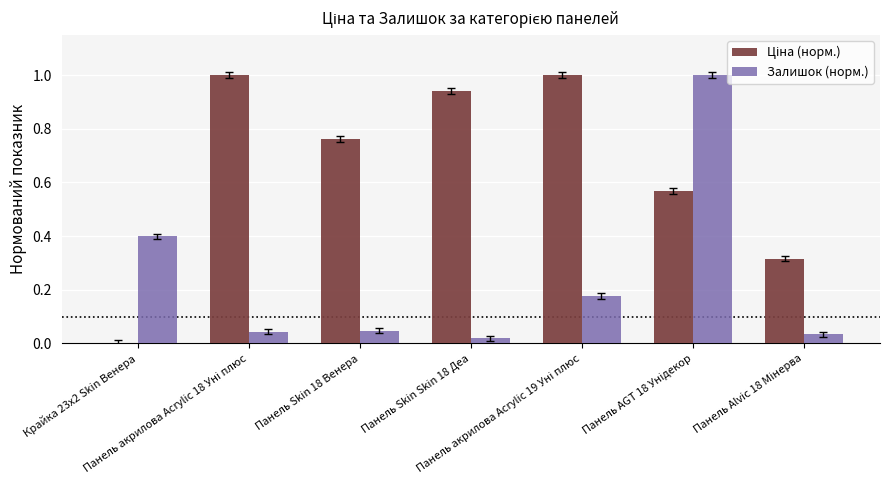

What is the sum of all Залишок (норм.) values?

1.7